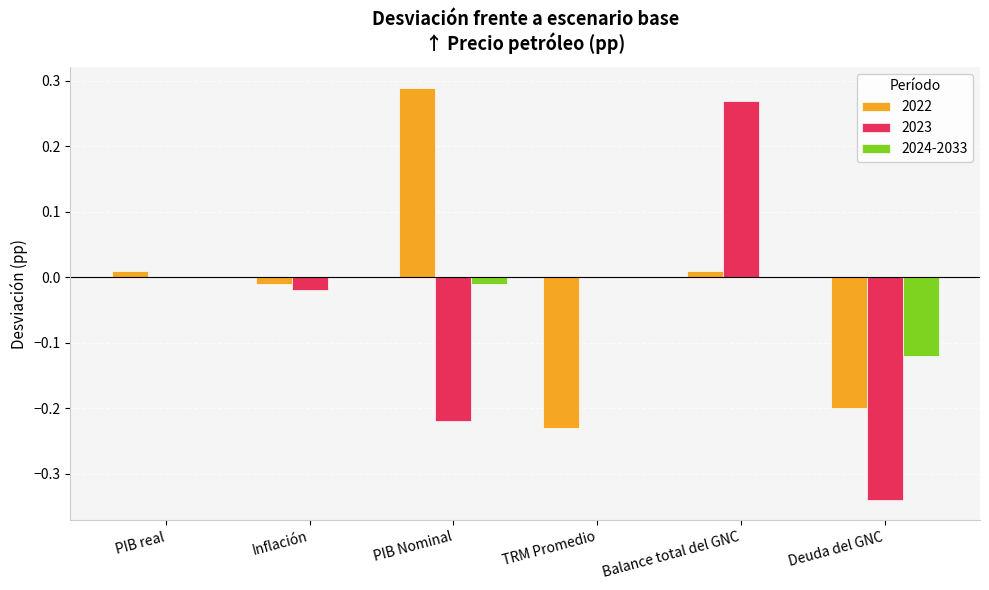

How many data points in 2022 are above 0?

3